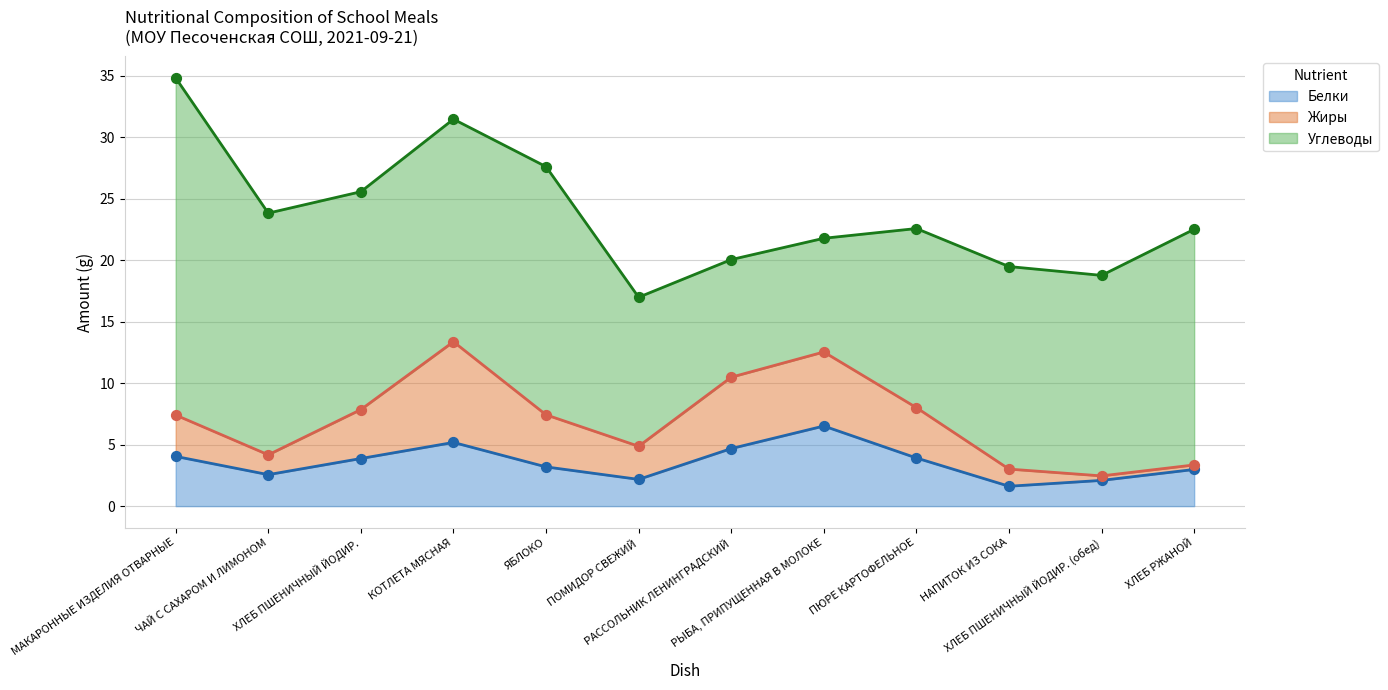

Which series has the largest total across all categories?

Углеводы